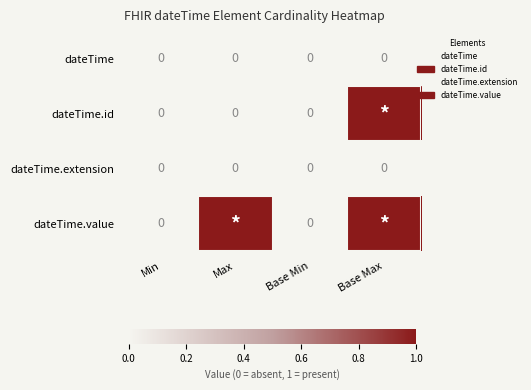

True or false: dateTime.extension has a value of 0 at Base Min.

True